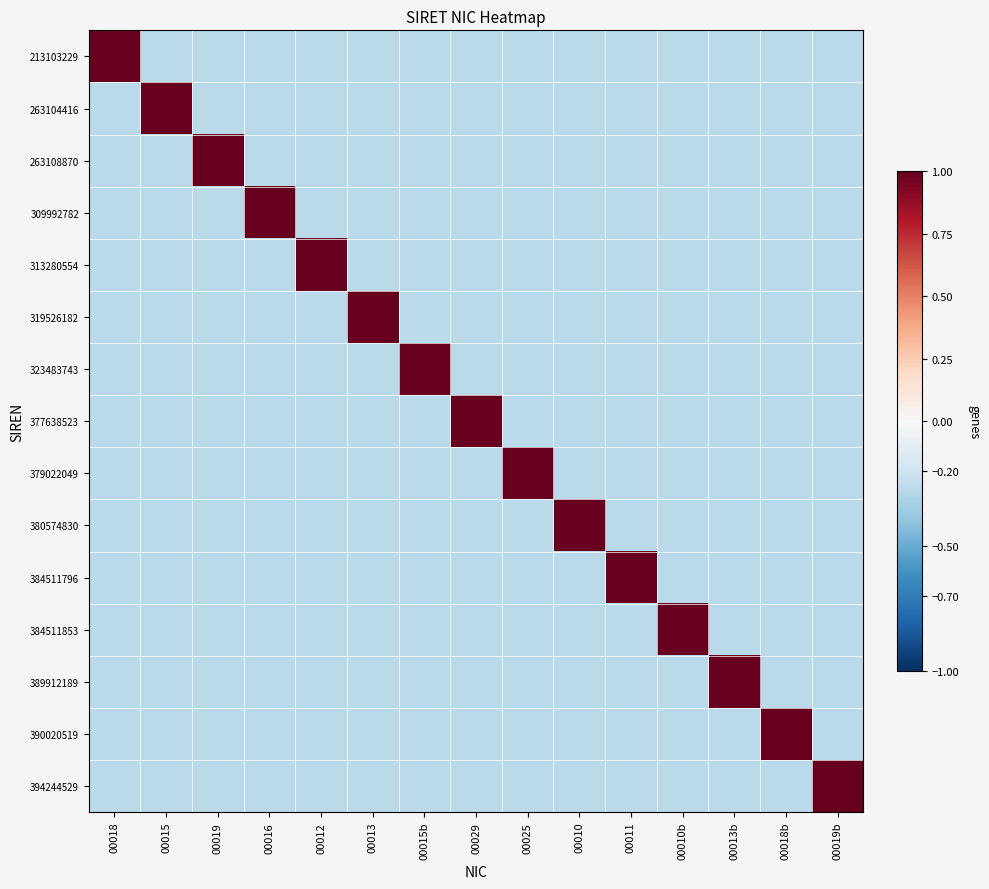

Reading right to left, what are all the values shown in this chart?

213103229: 00019b=-0.3	00018b=-0.3	00013b=-0.3	00010b=-0.3	00011=-0.3	00010=-0.3	00025=-0.3	00029=-0.3	00015b=-0.3	00013=-0.3	00012=-0.3	00016=-0.3	00019=-0.3	00015=-0.3	00018=1.0
263104416: 00019b=-0.3	00018b=-0.3	00013b=-0.3	00010b=-0.3	00011=-0.3	00010=-0.3	00025=-0.3	00029=-0.3	00015b=-0.3	00013=-0.3	00012=-0.3	00016=-0.3	00019=-0.3	00015=1.0	00018=-0.3
263108870: 00019b=-0.3	00018b=-0.3	00013b=-0.3	00010b=-0.3	00011=-0.3	00010=-0.3	00025=-0.3	00029=-0.3	00015b=-0.3	00013=-0.3	00012=-0.3	00016=-0.3	00019=1.0	00015=-0.3	00018=-0.3
309992782: 00019b=-0.3	00018b=-0.3	00013b=-0.3	00010b=-0.3	00011=-0.3	00010=-0.3	00025=-0.3	00029=-0.3	00015b=-0.3	00013=-0.3	00012=-0.3	00016=1.0	00019=-0.3	00015=-0.3	00018=-0.3
313280554: 00019b=-0.3	00018b=-0.3	00013b=-0.3	00010b=-0.3	00011=-0.3	00010=-0.3	00025=-0.3	00029=-0.3	00015b=-0.3	00013=-0.3	00012=1.0	00016=-0.3	00019=-0.3	00015=-0.3	00018=-0.3
319526182: 00019b=-0.3	00018b=-0.3	00013b=-0.3	00010b=-0.3	00011=-0.3	00010=-0.3	00025=-0.3	00029=-0.3	00015b=-0.3	00013=1.0	00012=-0.3	00016=-0.3	00019=-0.3	00015=-0.3	00018=-0.3
323483743: 00019b=-0.3	00018b=-0.3	00013b=-0.3	00010b=-0.3	00011=-0.3	00010=-0.3	00025=-0.3	00029=-0.3	00015b=1.0	00013=-0.3	00012=-0.3	00016=-0.3	00019=-0.3	00015=-0.3	00018=-0.3
377638523: 00019b=-0.3	00018b=-0.3	00013b=-0.3	00010b=-0.3	00011=-0.3	00010=-0.3	00025=-0.3	00029=1.0	00015b=-0.3	00013=-0.3	00012=-0.3	00016=-0.3	00019=-0.3	00015=-0.3	00018=-0.3
379022049: 00019b=-0.3	00018b=-0.3	00013b=-0.3	00010b=-0.3	00011=-0.3	00010=-0.3	00025=1.0	00029=-0.3	00015b=-0.3	00013=-0.3	00012=-0.3	00016=-0.3	00019=-0.3	00015=-0.3	00018=-0.3
380574830: 00019b=-0.3	00018b=-0.3	00013b=-0.3	00010b=-0.3	00011=-0.3	00010=1.0	00025=-0.3	00029=-0.3	00015b=-0.3	00013=-0.3	00012=-0.3	00016=-0.3	00019=-0.3	00015=-0.3	00018=-0.3
384511796: 00019b=-0.3	00018b=-0.3	00013b=-0.3	00010b=-0.3	00011=1.0	00010=-0.3	00025=-0.3	00029=-0.3	00015b=-0.3	00013=-0.3	00012=-0.3	00016=-0.3	00019=-0.3	00015=-0.3	00018=-0.3
384511853: 00019b=-0.3	00018b=-0.3	00013b=-0.3	00010b=1.0	00011=-0.3	00010=-0.3	00025=-0.3	00029=-0.3	00015b=-0.3	00013=-0.3	00012=-0.3	00016=-0.3	00019=-0.3	00015=-0.3	00018=-0.3
389912189: 00019b=-0.3	00018b=-0.3	00013b=1.0	00010b=-0.3	00011=-0.3	00010=-0.3	00025=-0.3	00029=-0.3	00015b=-0.3	00013=-0.3	00012=-0.3	00016=-0.3	00019=-0.3	00015=-0.3	00018=-0.3
390020519: 00019b=-0.3	00018b=1.0	00013b=-0.3	00010b=-0.3	00011=-0.3	00010=-0.3	00025=-0.3	00029=-0.3	00015b=-0.3	00013=-0.3	00012=-0.3	00016=-0.3	00019=-0.3	00015=-0.3	00018=-0.3
394244529: 00019b=1.0	00018b=-0.3	00013b=-0.3	00010b=-0.3	00011=-0.3	00010=-0.3	00025=-0.3	00029=-0.3	00015b=-0.3	00013=-0.3	00012=-0.3	00016=-0.3	00019=-0.3	00015=-0.3	00018=-0.3